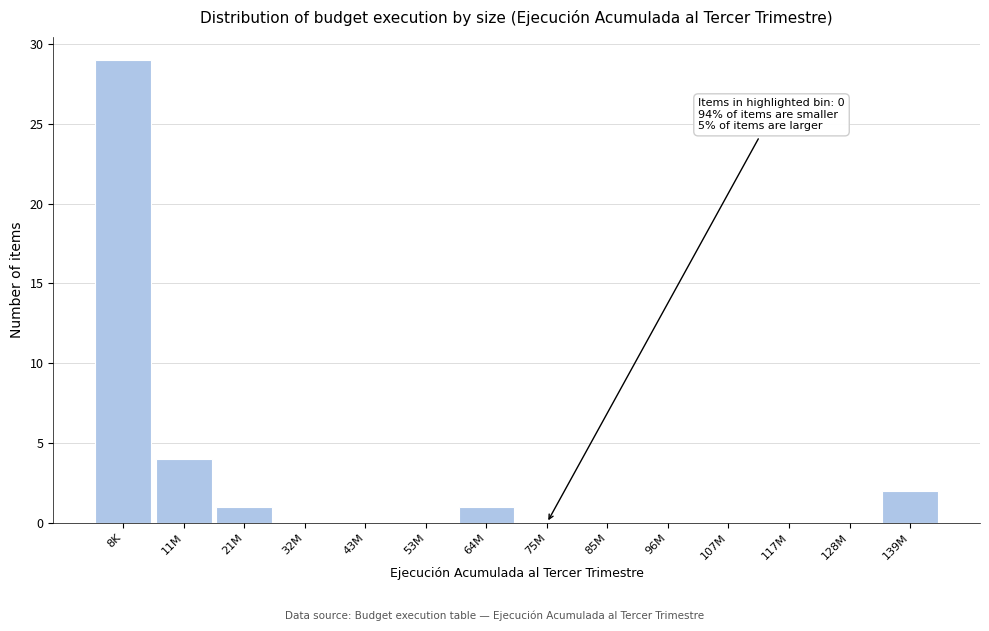

Reading right to left, transcribe all the data shown in this chart.

139M=2	128M=0	117M=0	107M=0	96M=0	85M=0	75M=0	64M=1	53M=0	43M=0	32M=0	21M=1	11M=4	8K=29